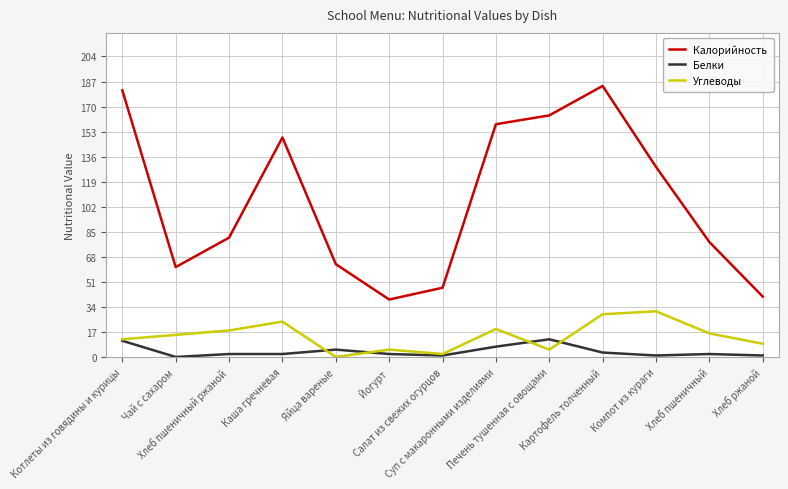

What is the difference between the second highest and minimum values in the Калорийность series?

142